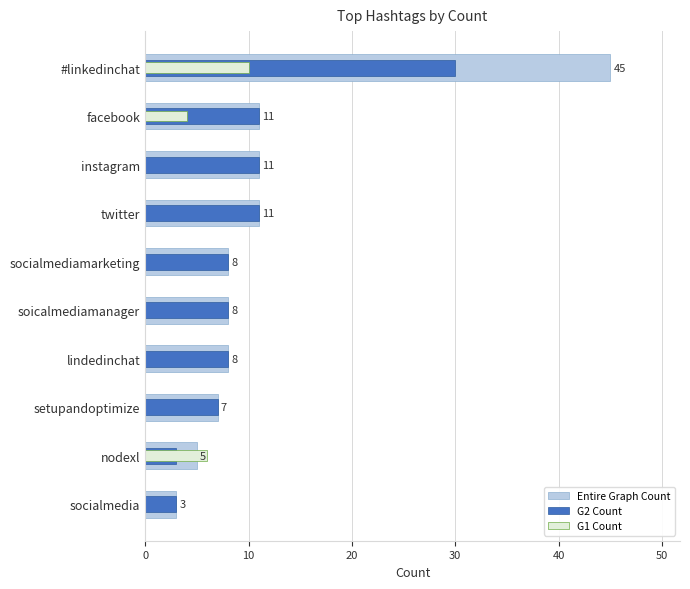

True or false: Entire Graph Count has a value of 7 at setupandoptimize.

True